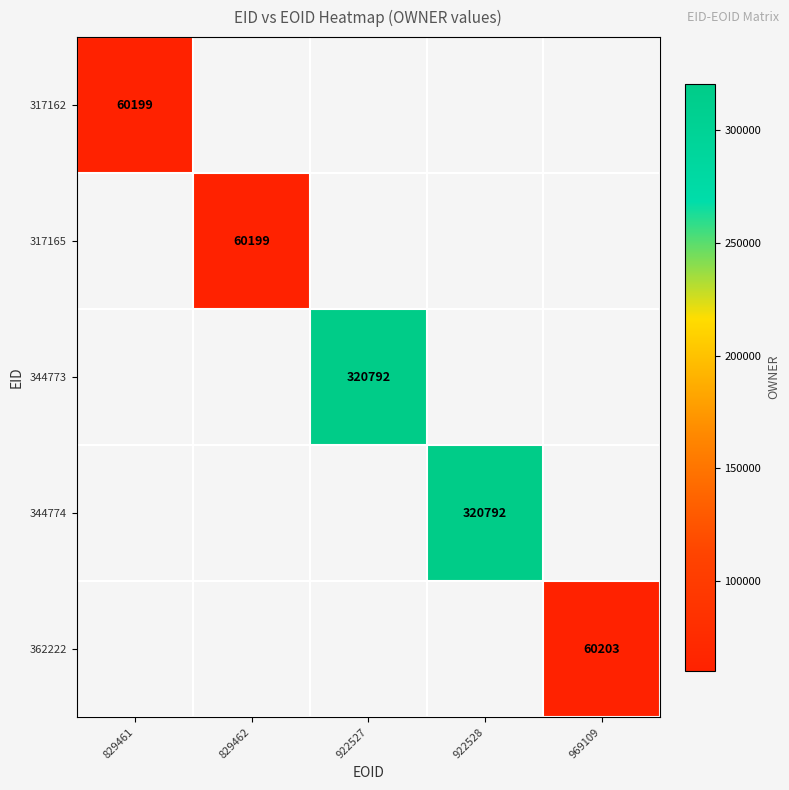

At how many categories does at least one series exceed 89254?

2